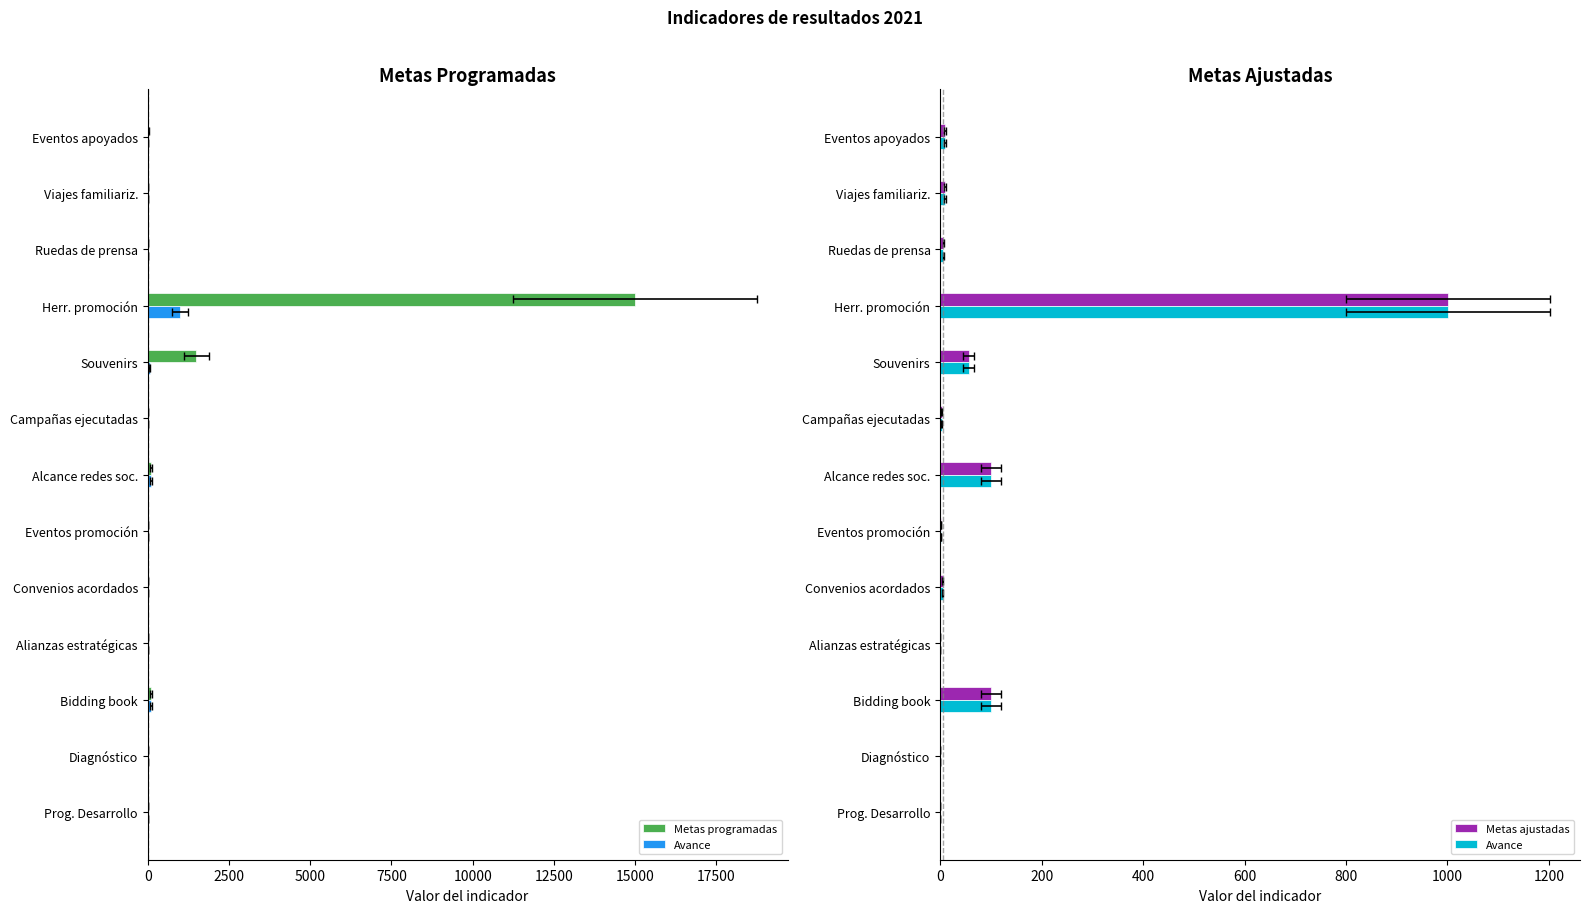

What position from the left is Campañas ejecutadas?

6